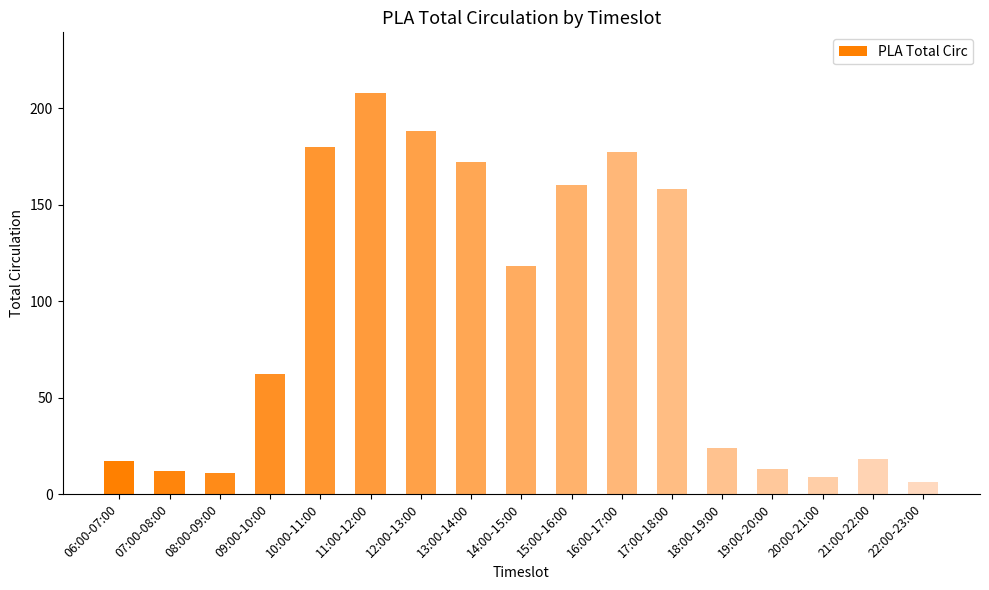

What is the ratio of the value at 16:00-17:00 to the value at 22:00-23:00?

29.5